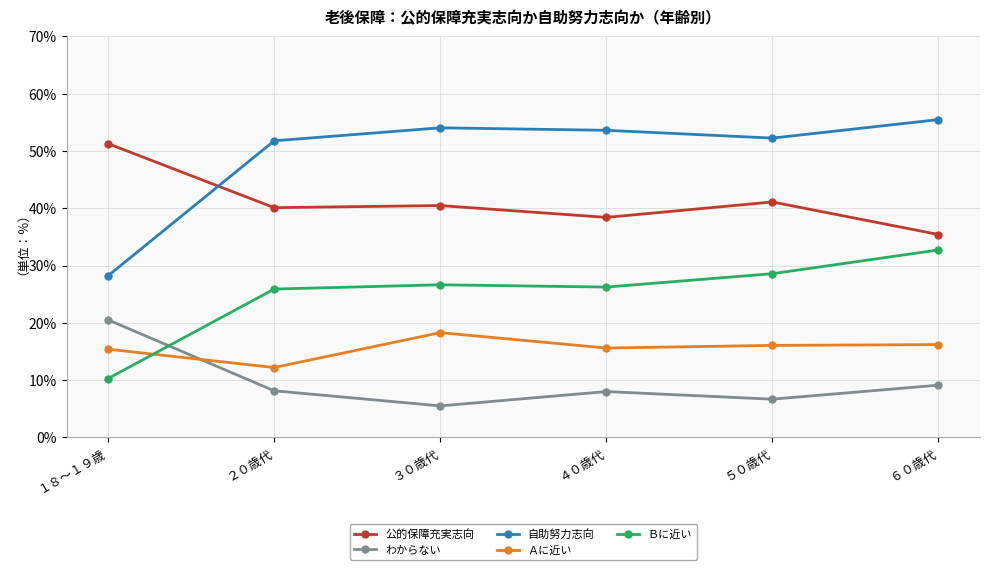

Count the number of data series in this chart.

5